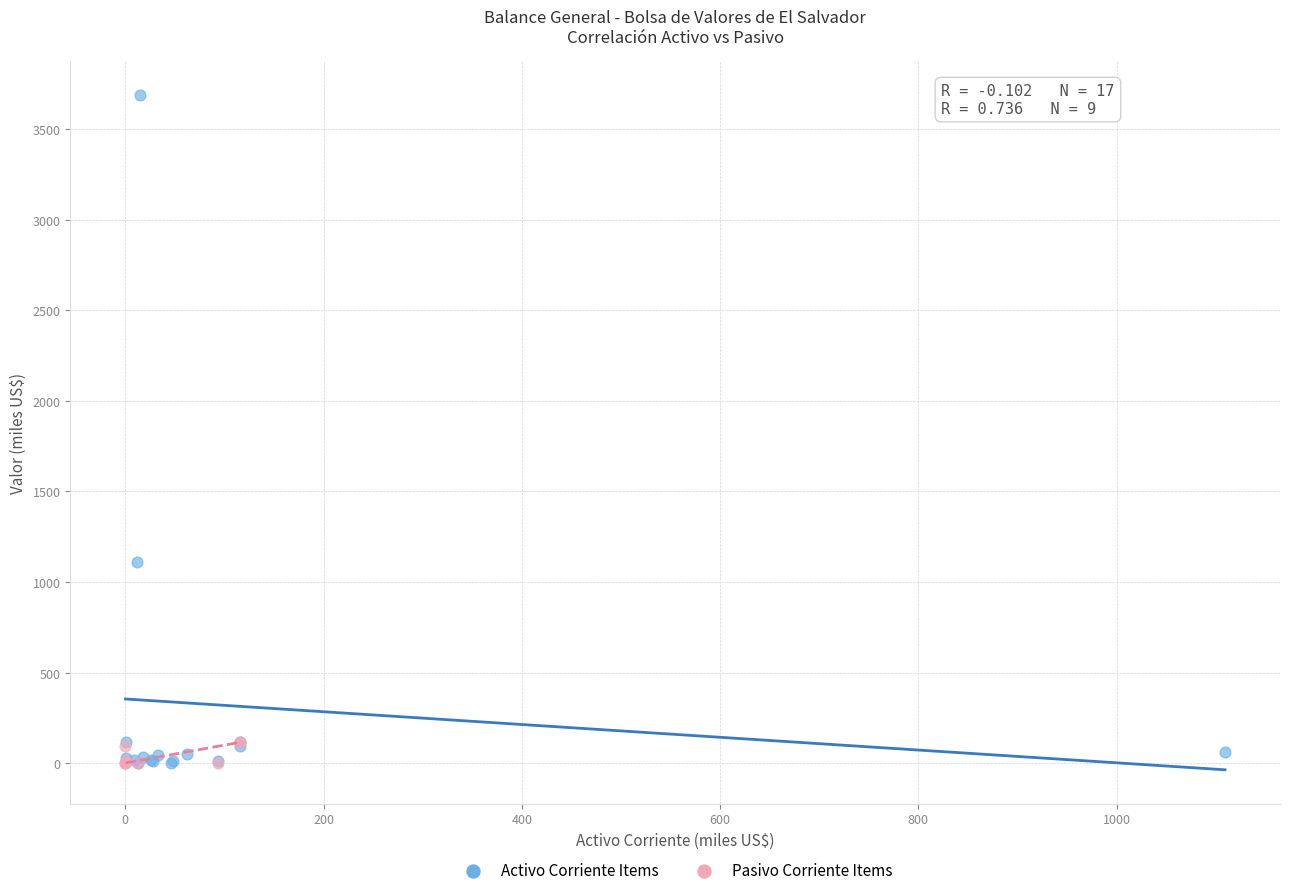

Which series has the largest Y range (max minus min)?

Activo Corriente Items